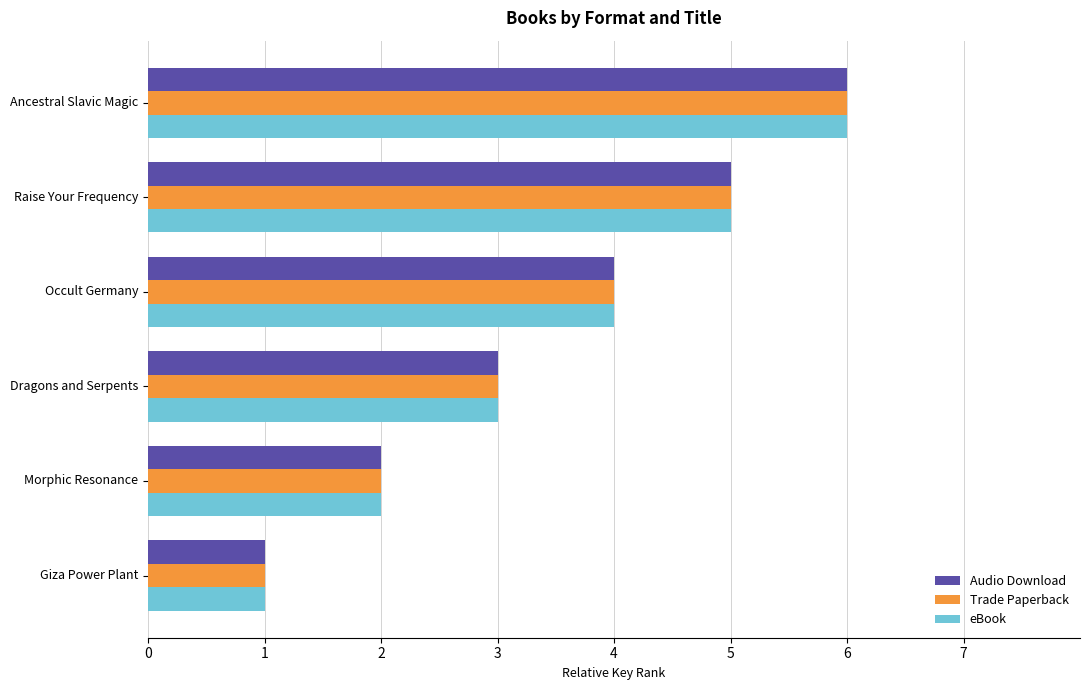

What is the total value across all series at Occult Germany?

12